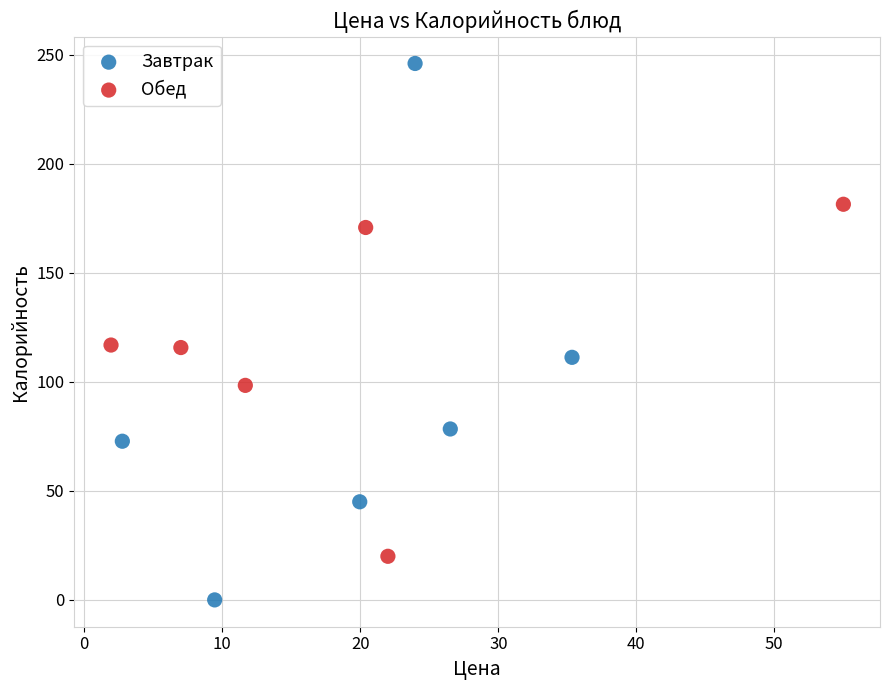

Which series reaches the maximum Y coordinate?

Завтрак